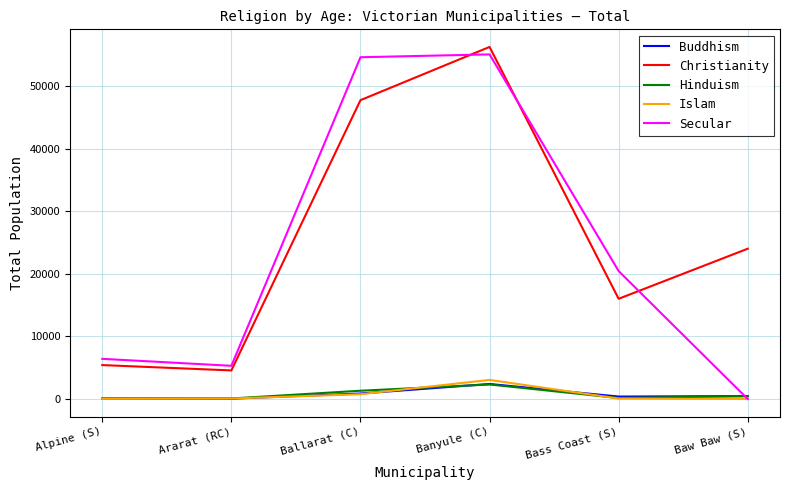

What value does the Secular series have at Banyule (C)?

55038